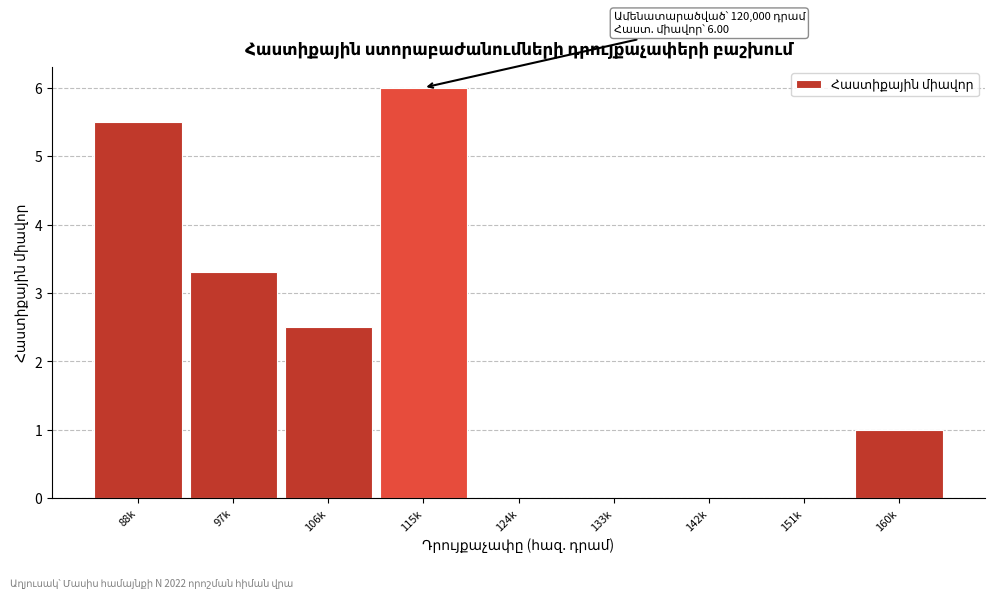

Reading right to left, transcribe all the data shown in this chart.

160k=1.0	151k=0.0	142k=0.0	133k=0.0	124k=0.0	115k=6.0	106k=2.5	97k=3.3	88k=5.5